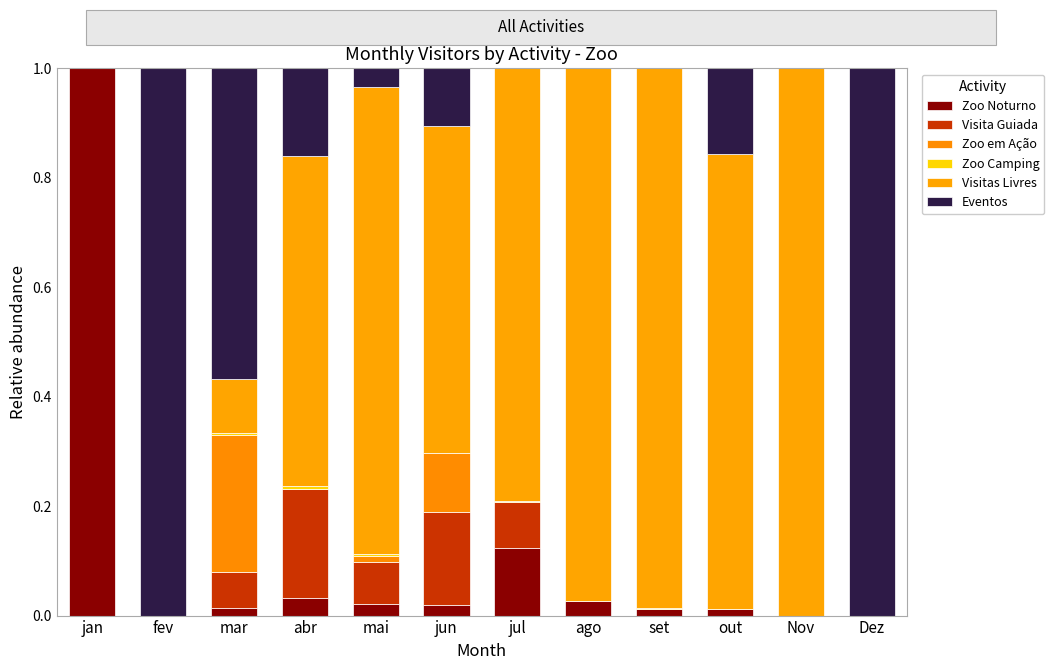

True or false: Zoo em Ação has a value of 0.0 at fev.

True